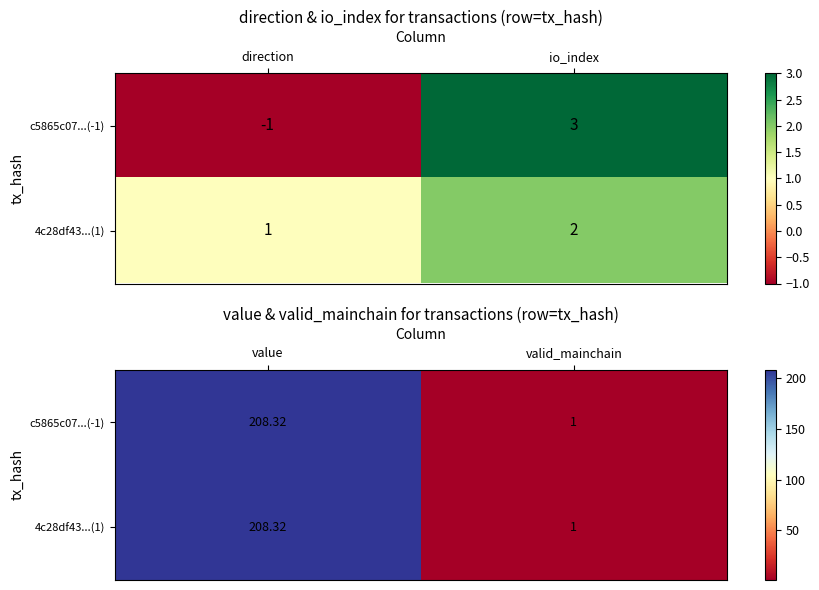

Rank the series at value from lowest to highest value.

c5865c07...(-1), 4c28df43...(1)